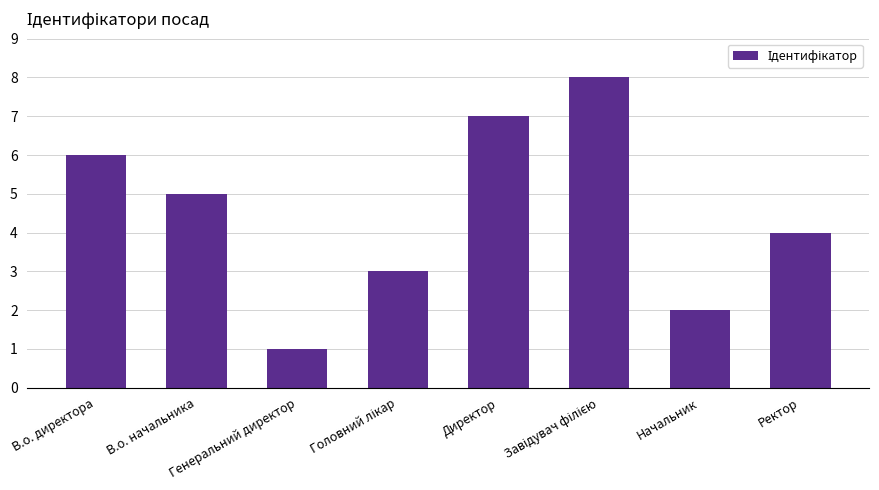

What is the difference between the maximum and minimum values?

7